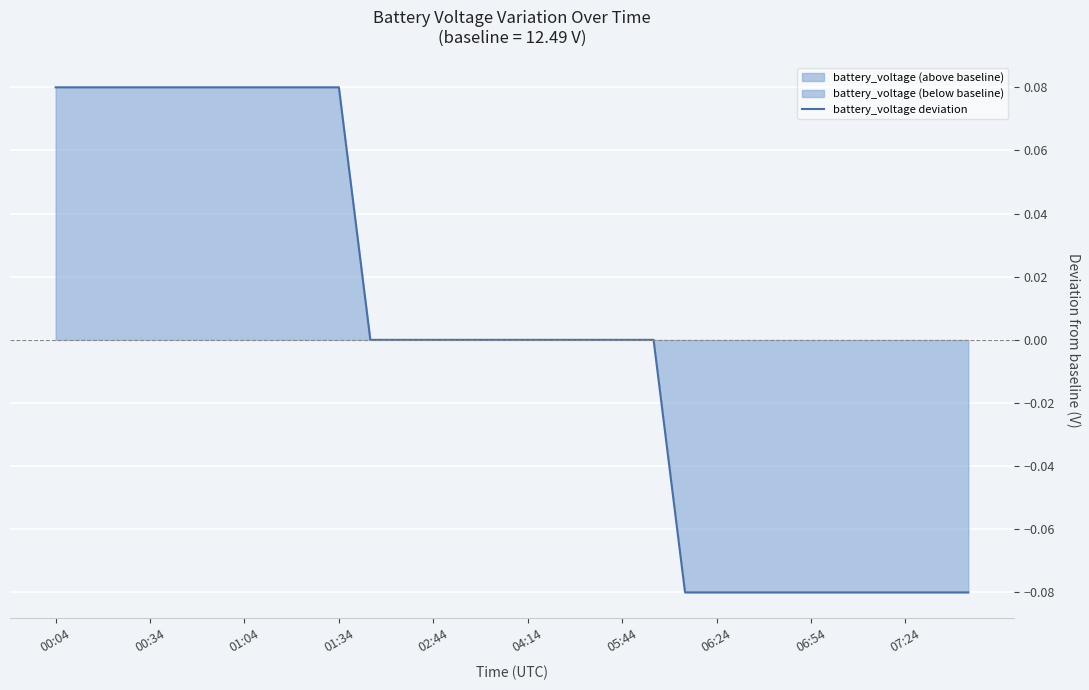

What is the smallest value displayed?

-0.1